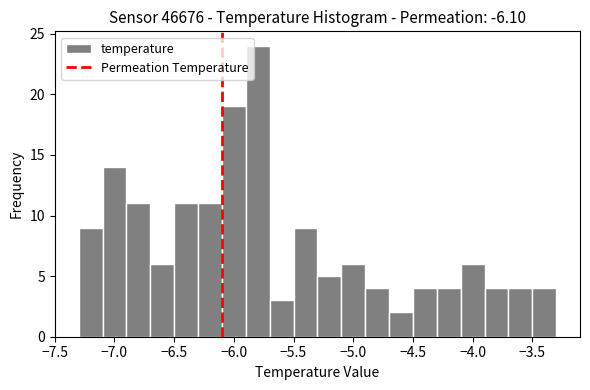

Which range on the x-axis has the tallest bar?

-5.9 to -5.7